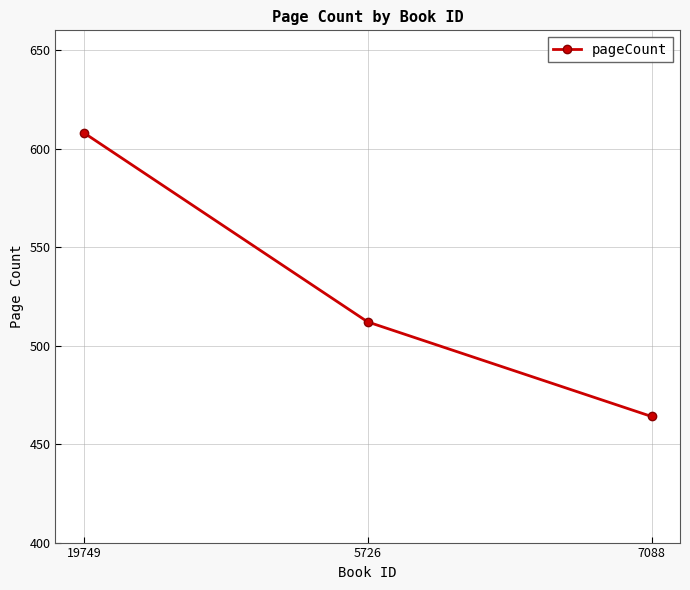

What position from the left is 7088?

3